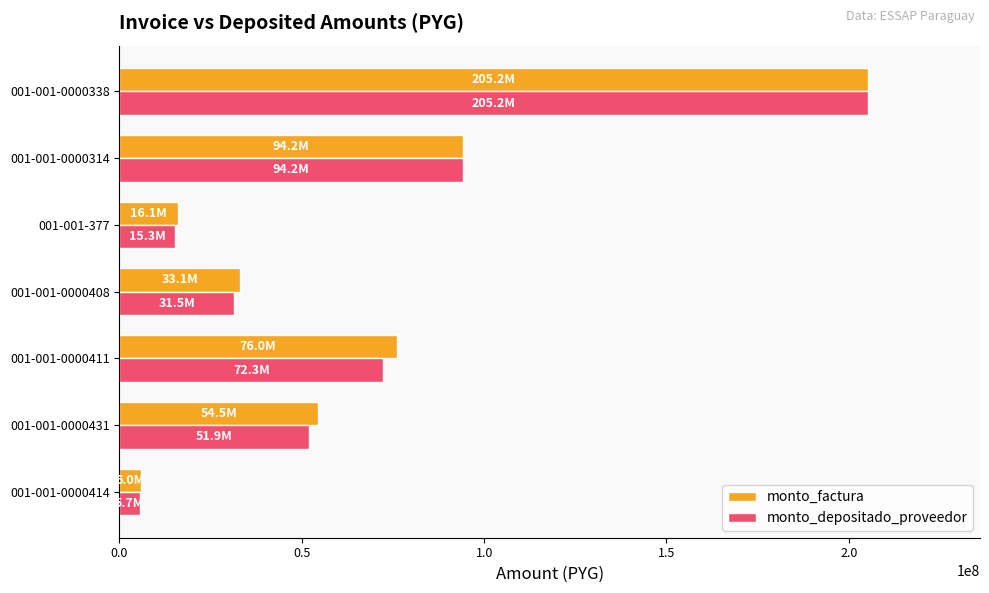

What is the difference between the second highest and minimum values in the monto_depositado_proveedor series?

88539510